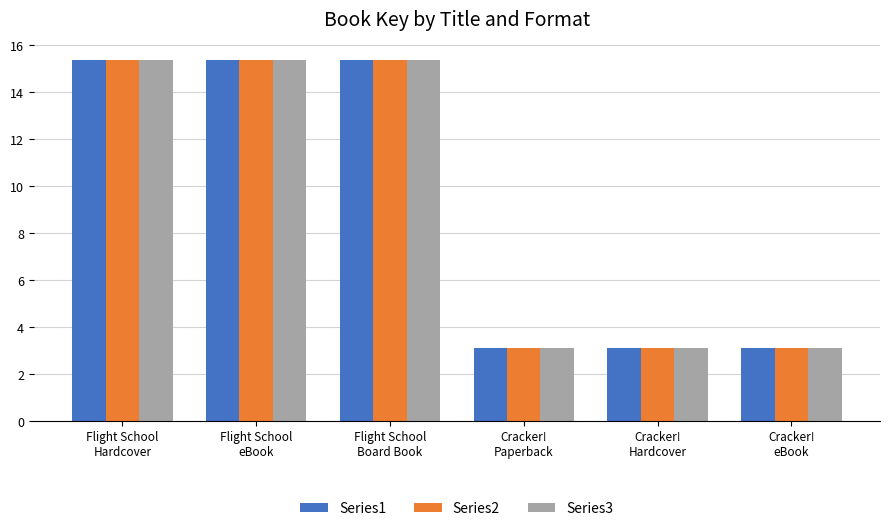

What is the smallest value displayed?

3.1